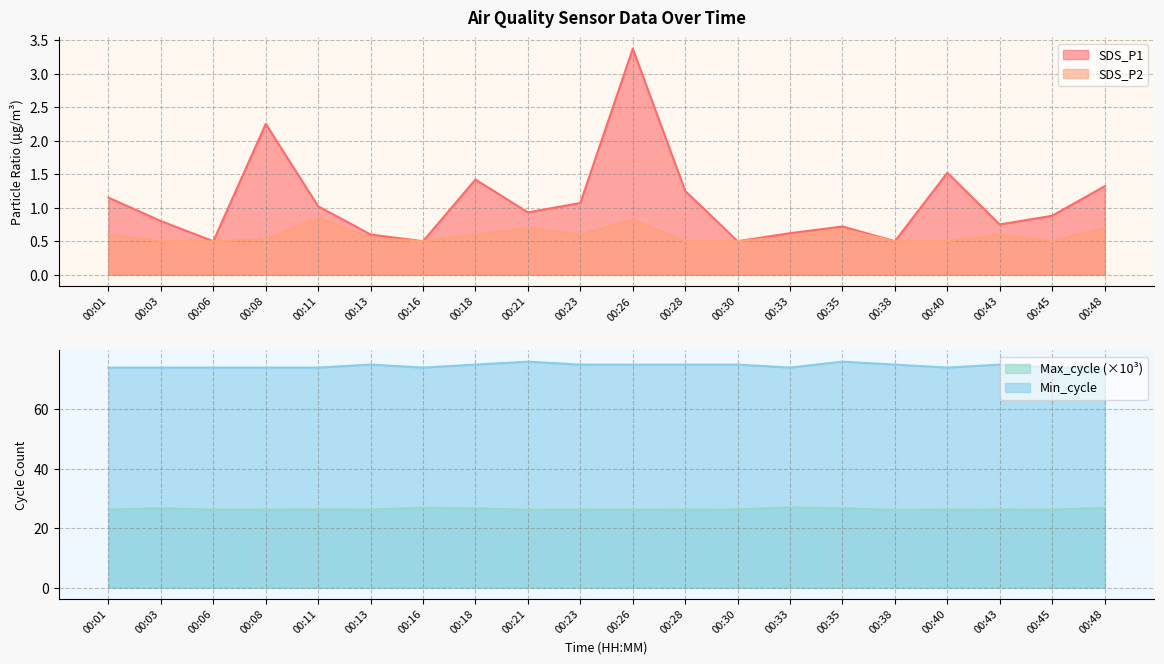

Is it true that Max_cycle equals 26.2 at 00:23?

True